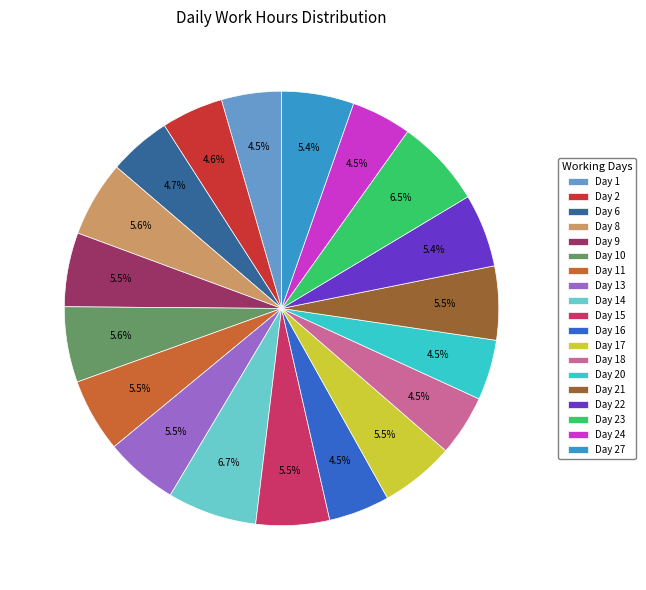

How much of the chart is everything except Day 27?

94.6%